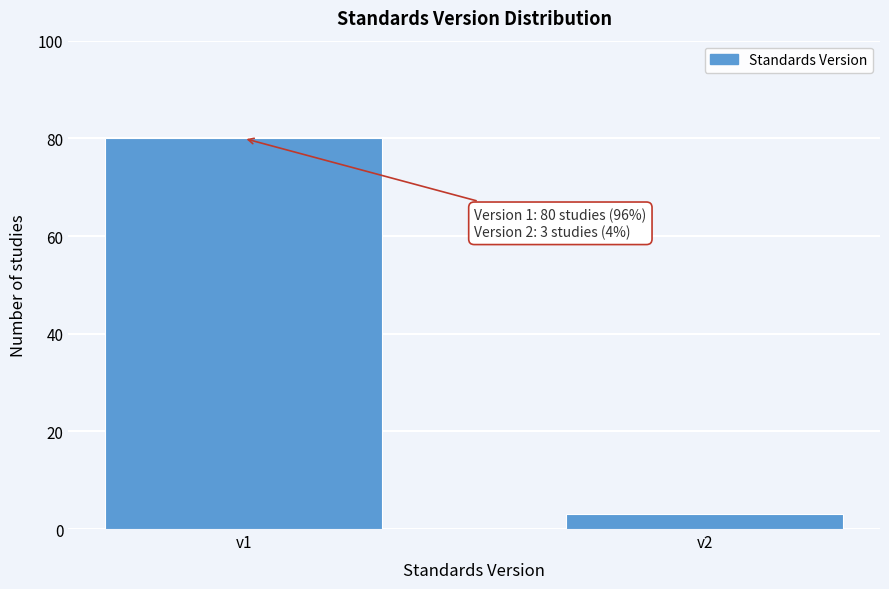

Reading left to right, transcribe all the data shown in this chart.

80	3